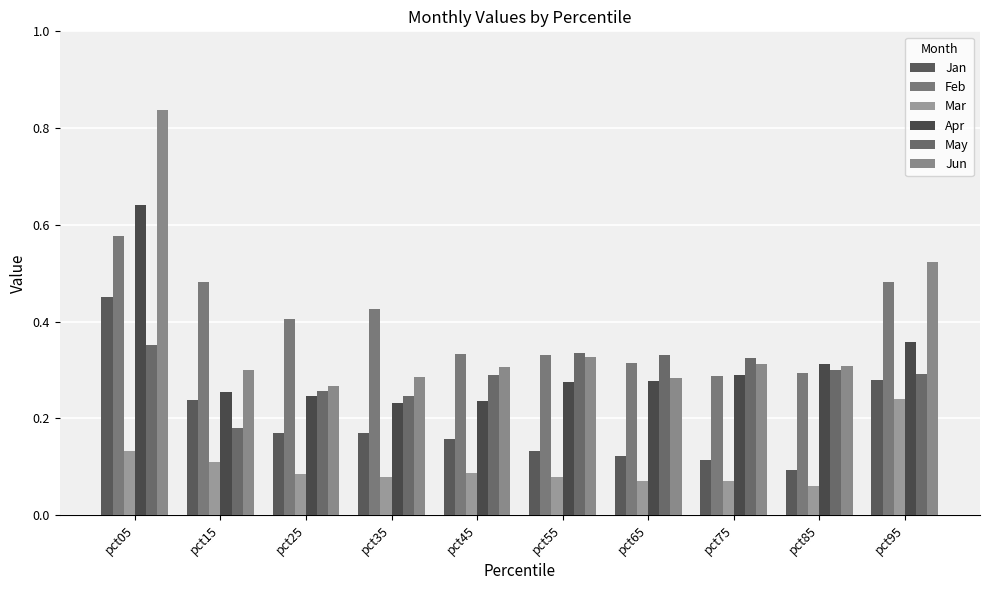

What are all the series names shown in the legend?

Jan, Feb, Mar, Apr, May, Jun